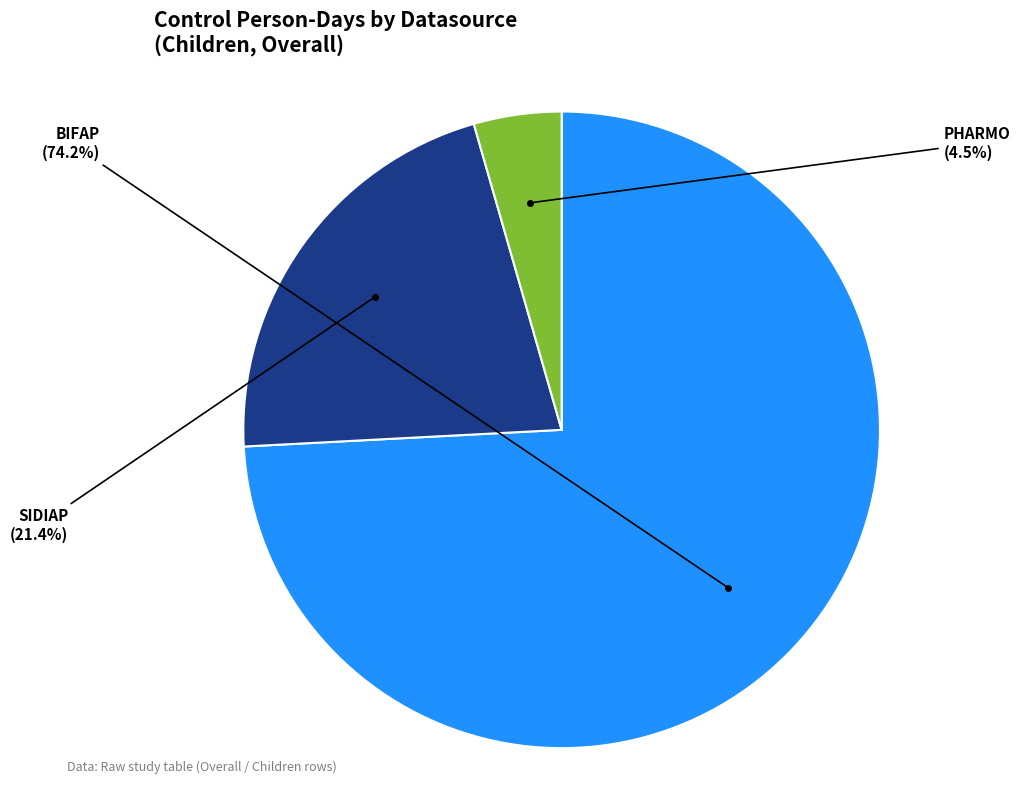

How many segments does this pie chart have?

3